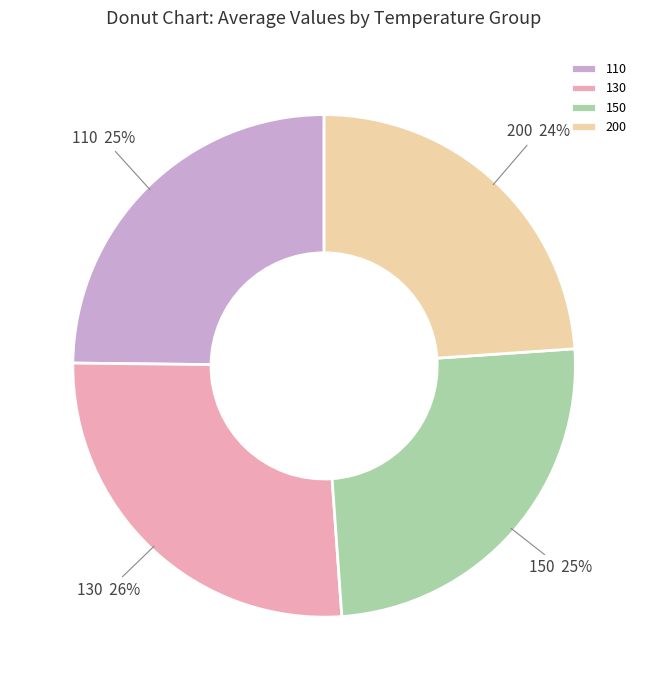

Is 130 the majority of the pie?

No